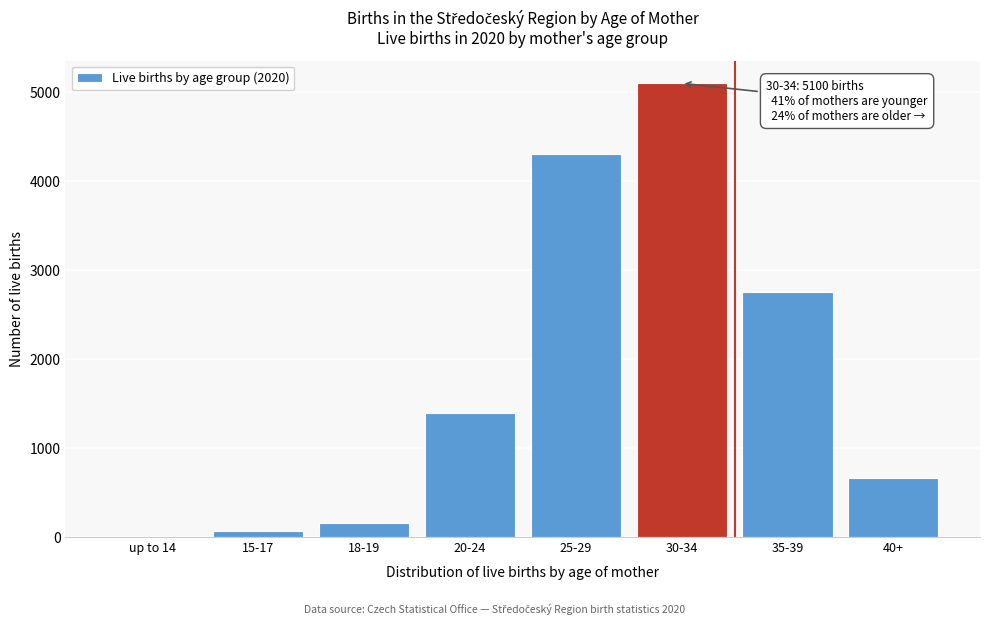

Reading right to left, list all the values displayed in this chart.

40+=659	35-39=2750	30-34=5100	25-29=4306	20-24=1392	18-19=163	15-17=66	up to 14=1